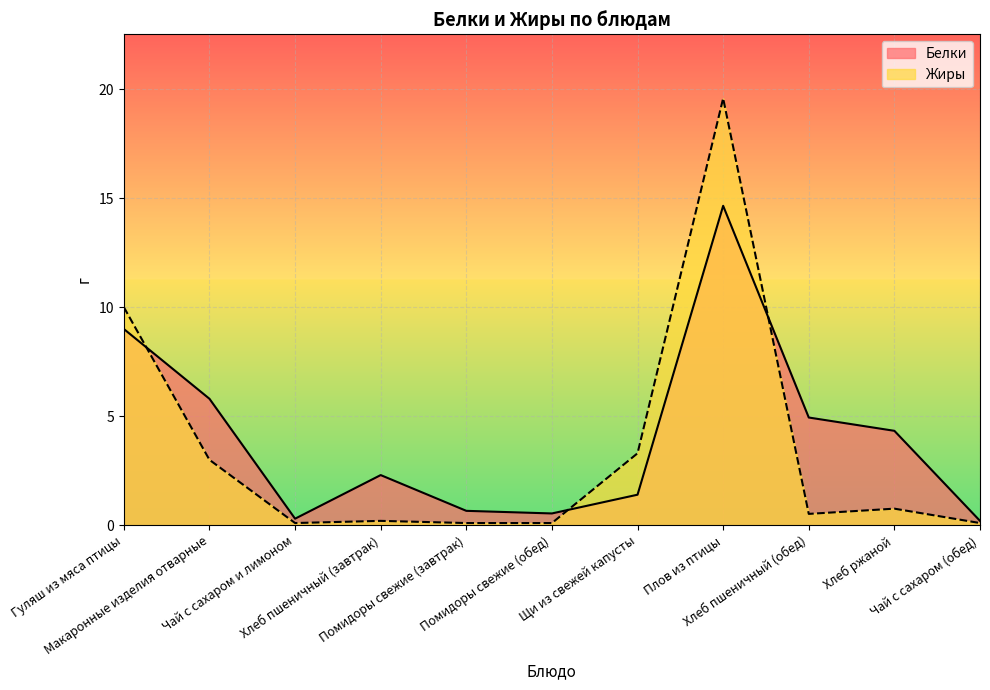

The Белки series shows 4.9 at Хлеб пшеничный (обед). True or false?

True